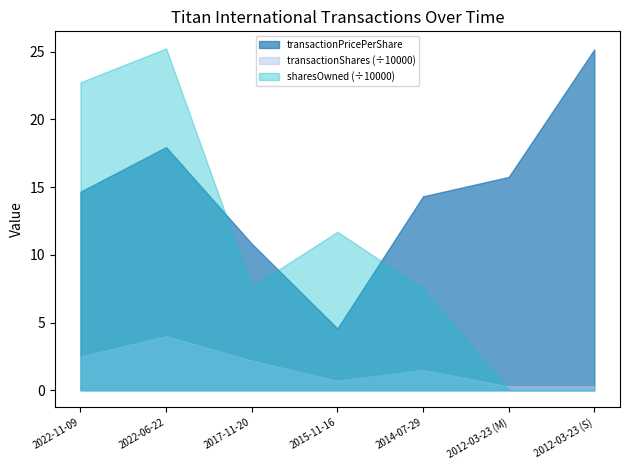

At which label is sharesOwnedFollowingTransaction closest to 126206?

2015-11-16